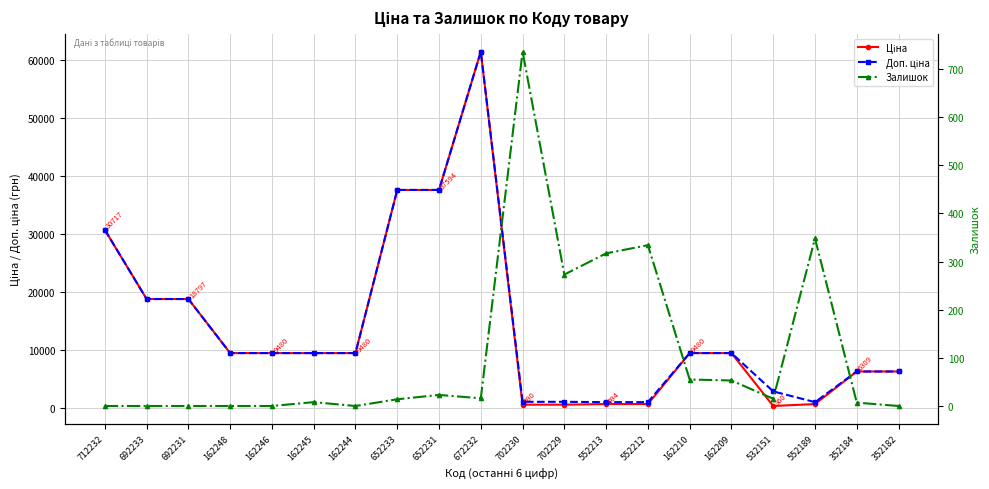

What is the spread (max minus min) of values at 552213?

707.6